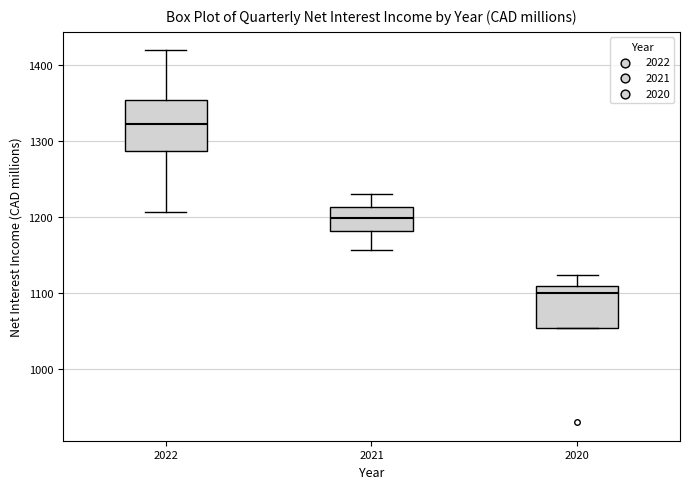

Reading left to right, transcribe this box plot: for each box, give where its median line is, the range the box spans, and where its two whiskers end, as read against the y-axis. The values are not printed on the chart, so give them approximately, as read against the axis.

2022: median 1320, box 1290 to 1350, whiskers 1210 to 1420
2021: median 1200, box 1180 to 1210, whiskers 1160 to 1230
2020: median 1100, box 1050 to 1110, whiskers 1050 to 1120